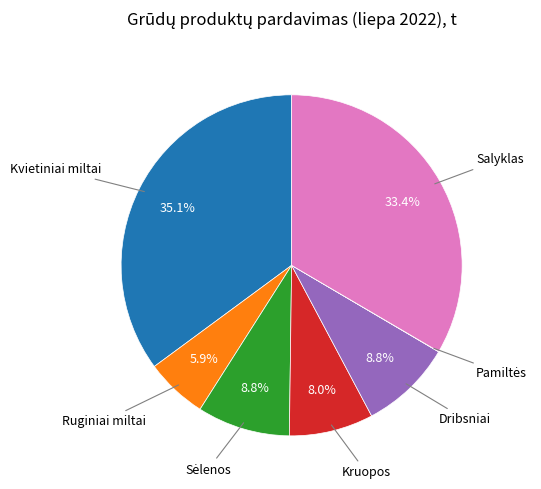

Which has a higher value, Kruopos or Dribsniai?

Dribsniai